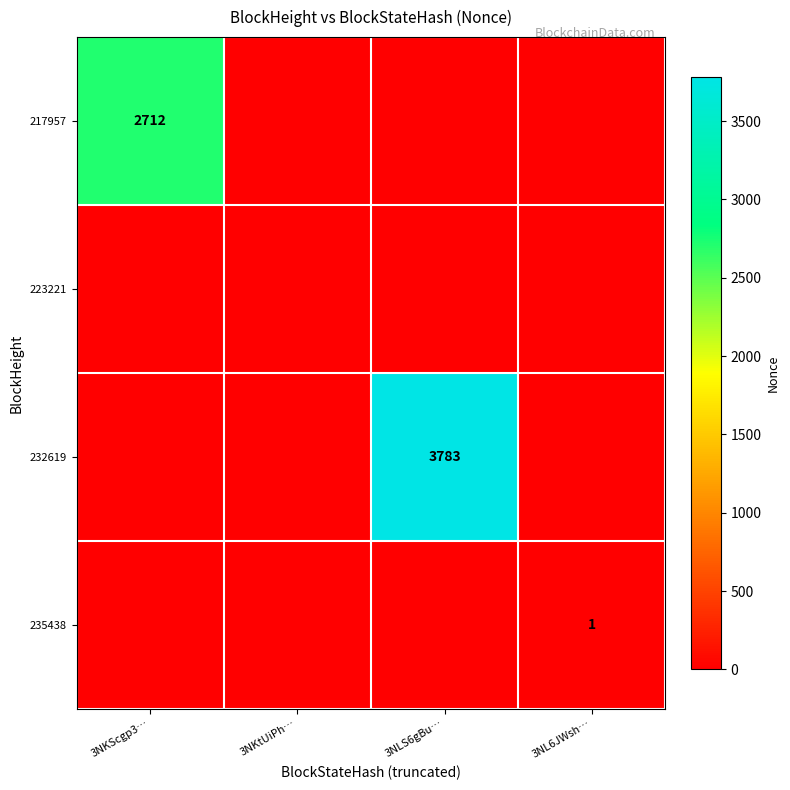

Is it true that 217957 equals 2712 at 3NKScgp3…?

True